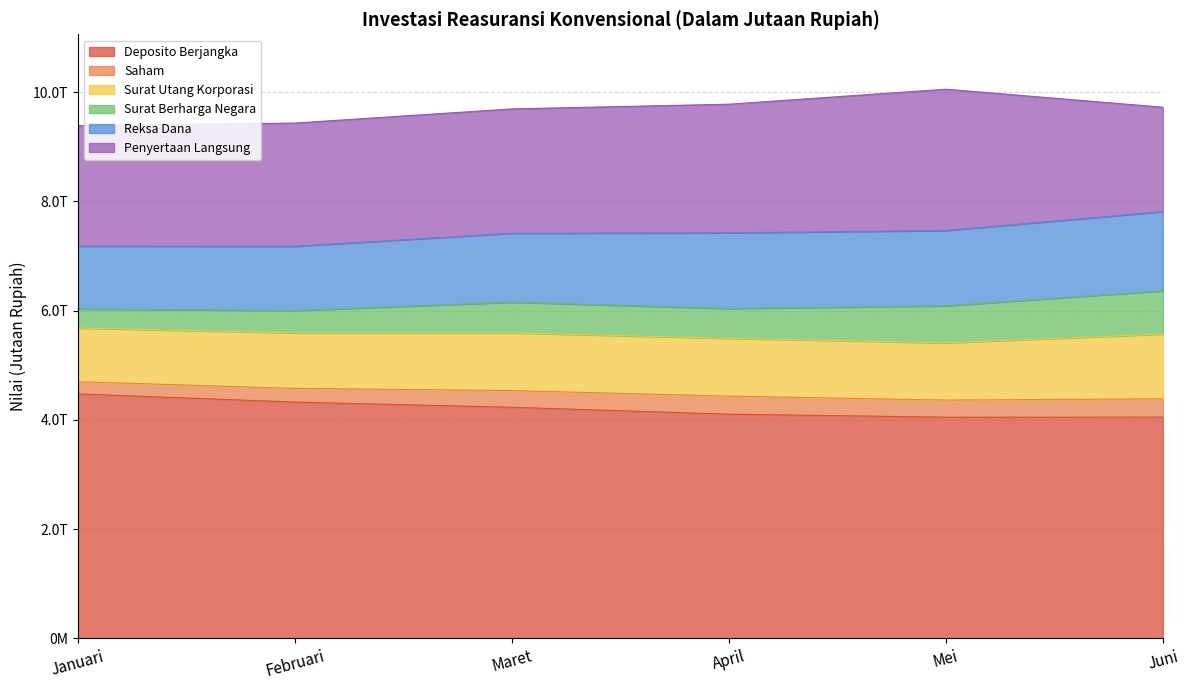

What is the sum of the Reksa Dana values at Februari and April?

2562829.8